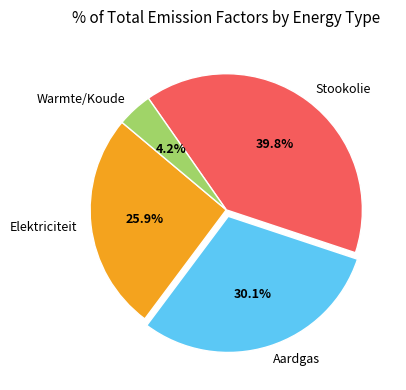

To the nearest percent, what percentage of the pie is Elektriciteit?

26%